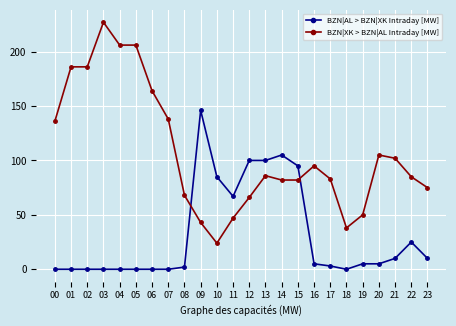

Rank the series by their average value, from highest to lowest.

BZN|XK > BZN|AL Intraday [MW], BZN|AL > BZN|XK Intraday [MW]